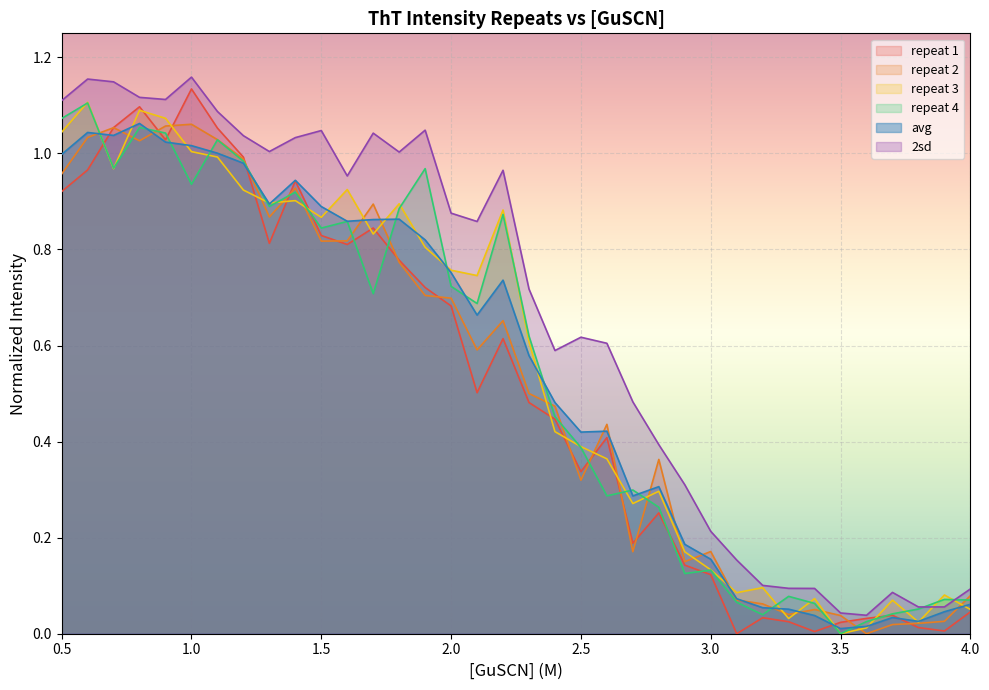

What is the difference between the highest and lowest values at 2.7?

0.3